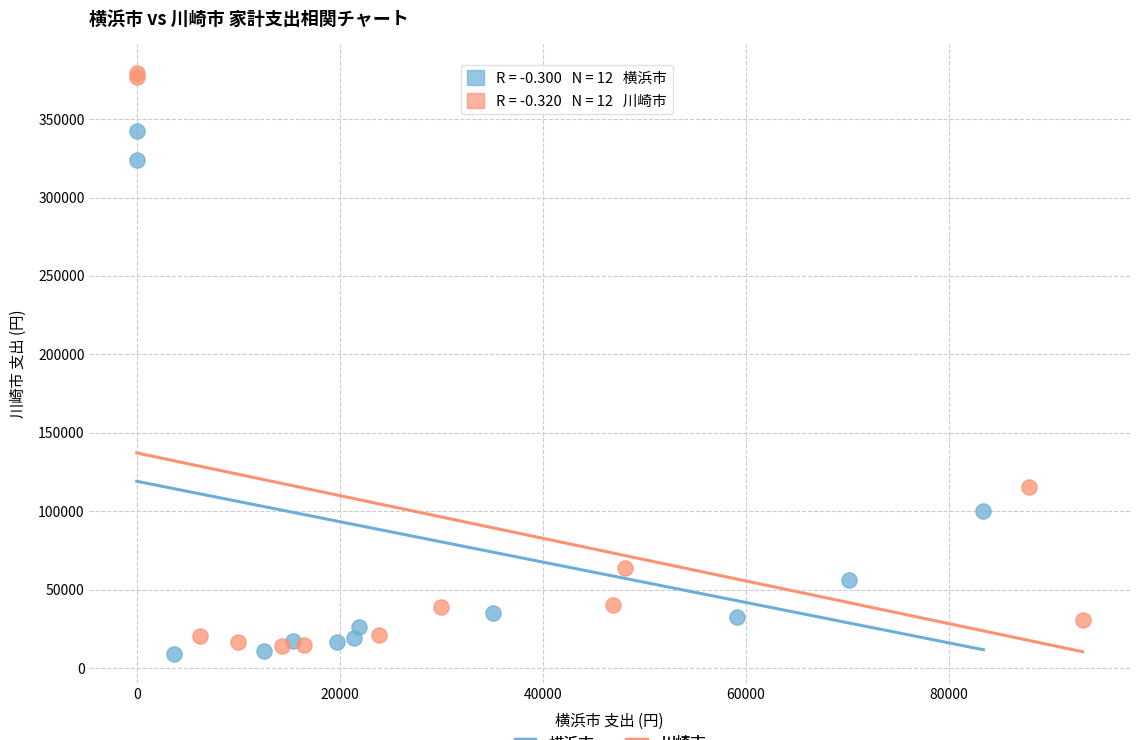

Which series reaches the maximum Y coordinate?

川崎市